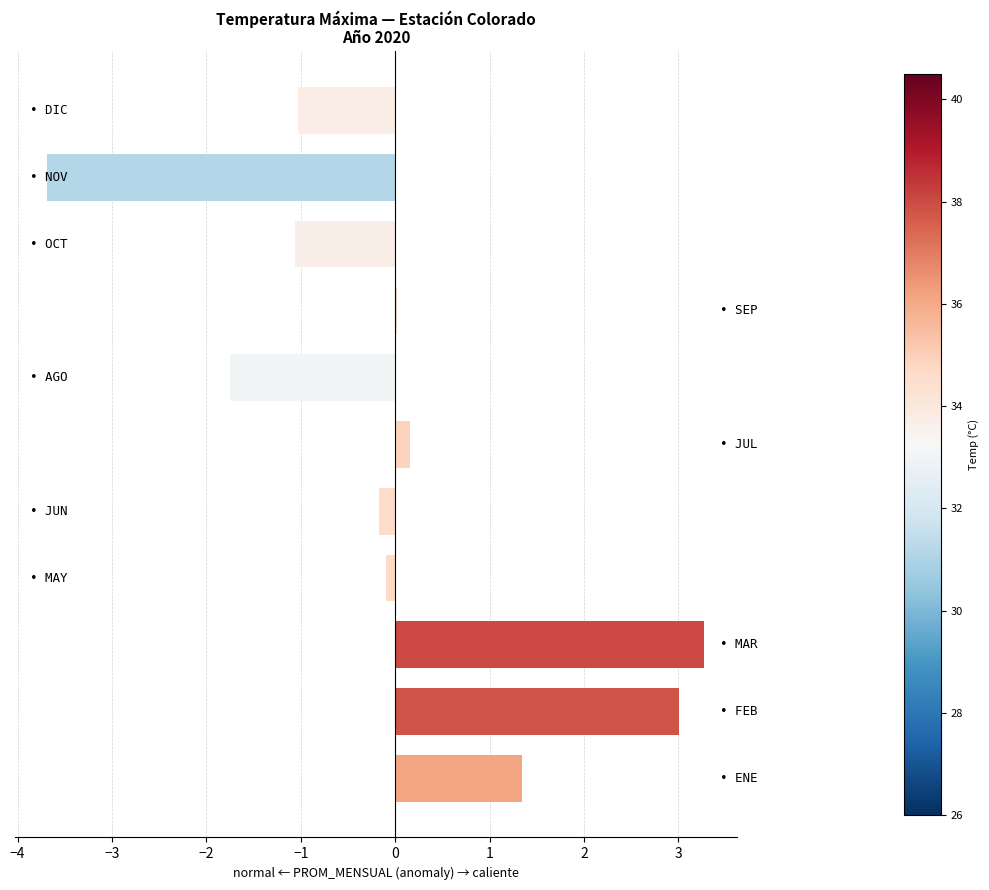

What is the greatest value displayed?

3.3